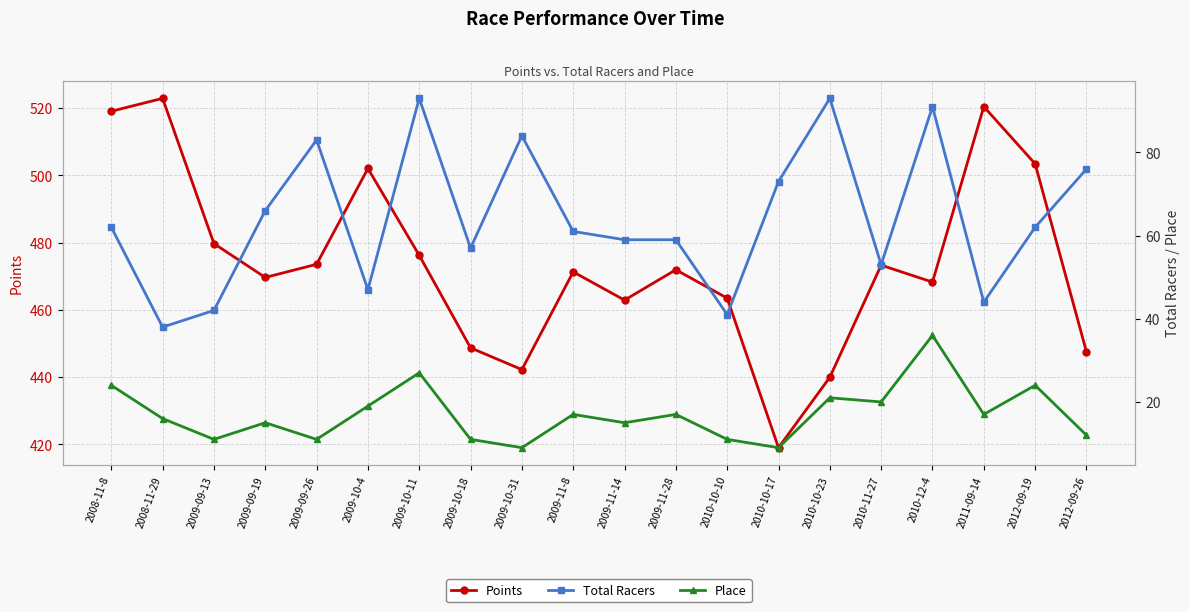

Reading left to right, list all the values displayed in this chart.

Points: 519.1	522.9	479.7	469.7	473.6	502.1	476.2	448.7	442.2	471.3	462.9	471.9	463.5	419.0	440.0	473.3	468.3	520.5	503.5	447.5
Total Racers: 62.0	38.0	42.0	66.0	83.0	47.0	93.0	57.0	84.0	61.0	59.0	59.0	41.0	73.0	93.0	53.0	91.0	44.0	62.0	76.0
Place: 24.0	16.0	11.0	15.0	11.0	19.0	27.0	11.0	9.0	17.0	15.0	17.0	11.0	9.0	21.0	20.0	36.0	17.0	24.0	12.0